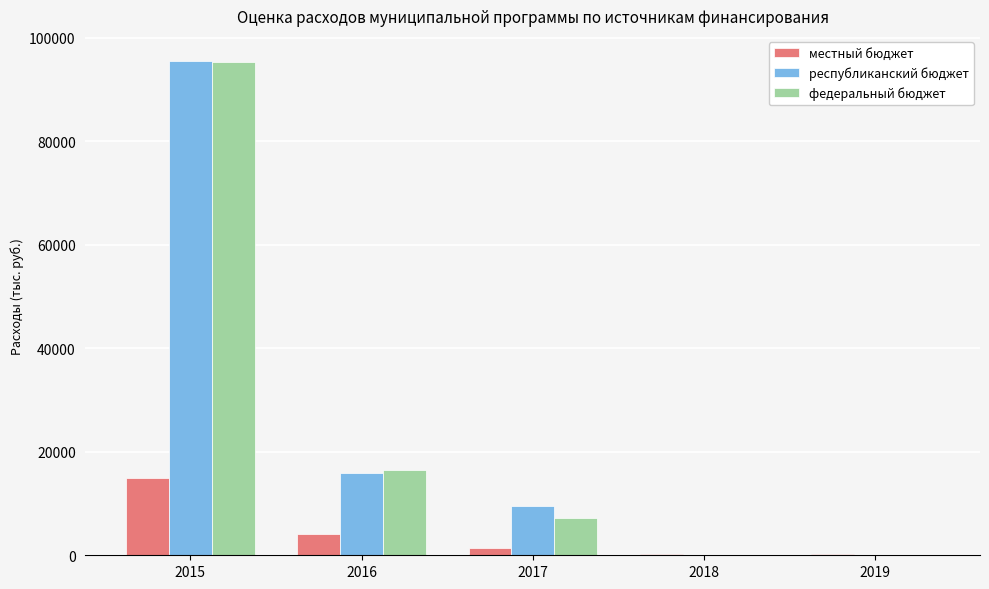

Are the bars grouped side by side (vs. stacked)?

Yes